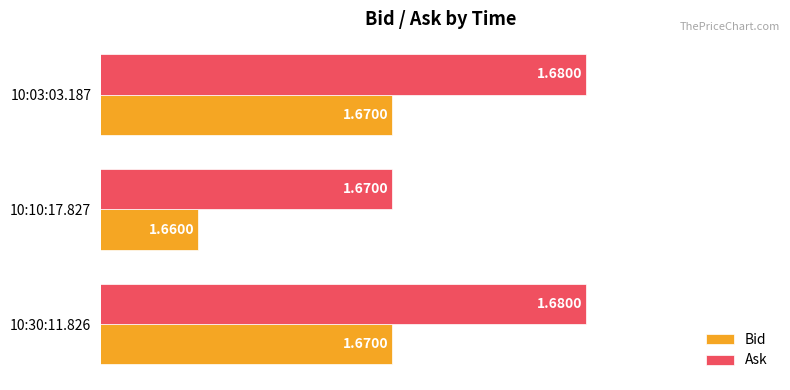

Which series has the largest total across all categories?

Ask